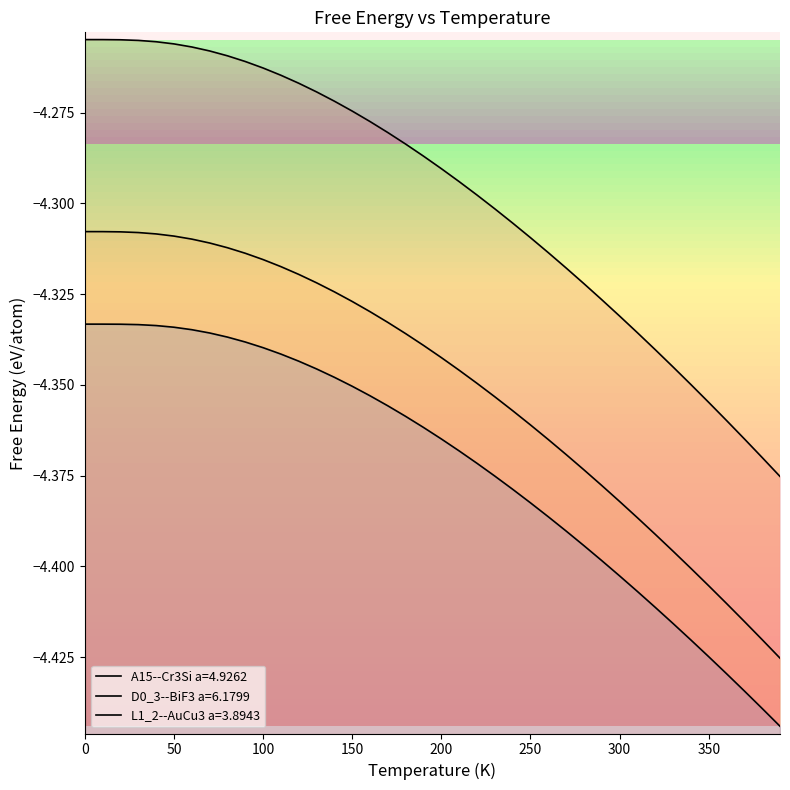

List the series in order of their peak value, lowest first.

L1_2--AuCu3 a=3.8943, D0_3--BiF3 a=6.1799, A15--Cr3Si a=4.9262